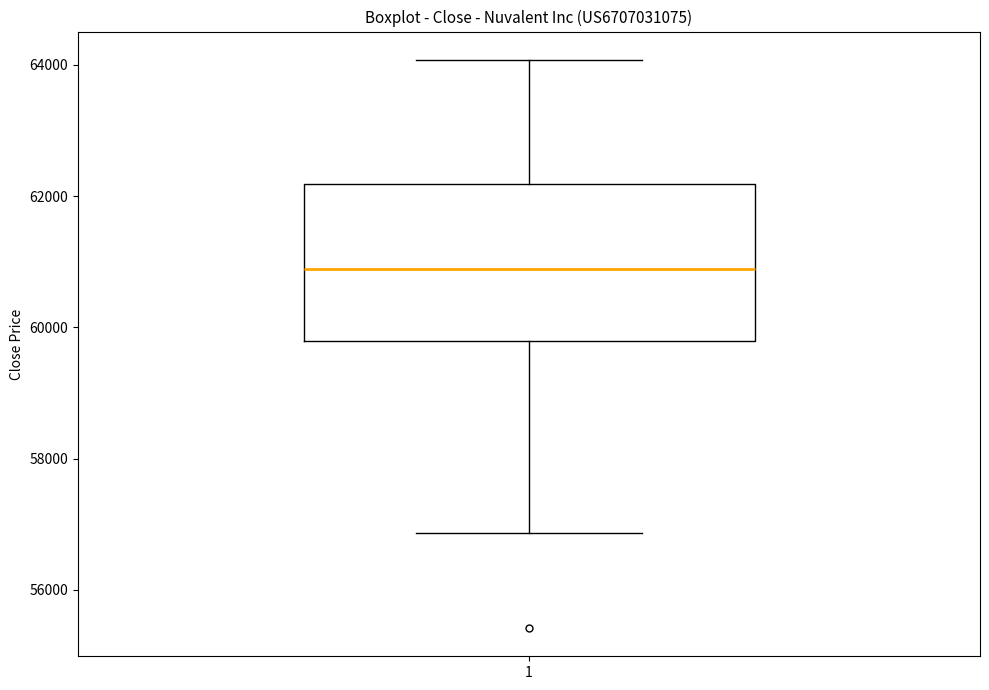

Read this box plot against the y-axis: the position of the median line, the range covered by the box, and the ends of both whiskers. The values are not printed on the chart, so give them approximately, as read against the axis.

median 60800, box 59800 to 62200, whiskers 56800 to 64000